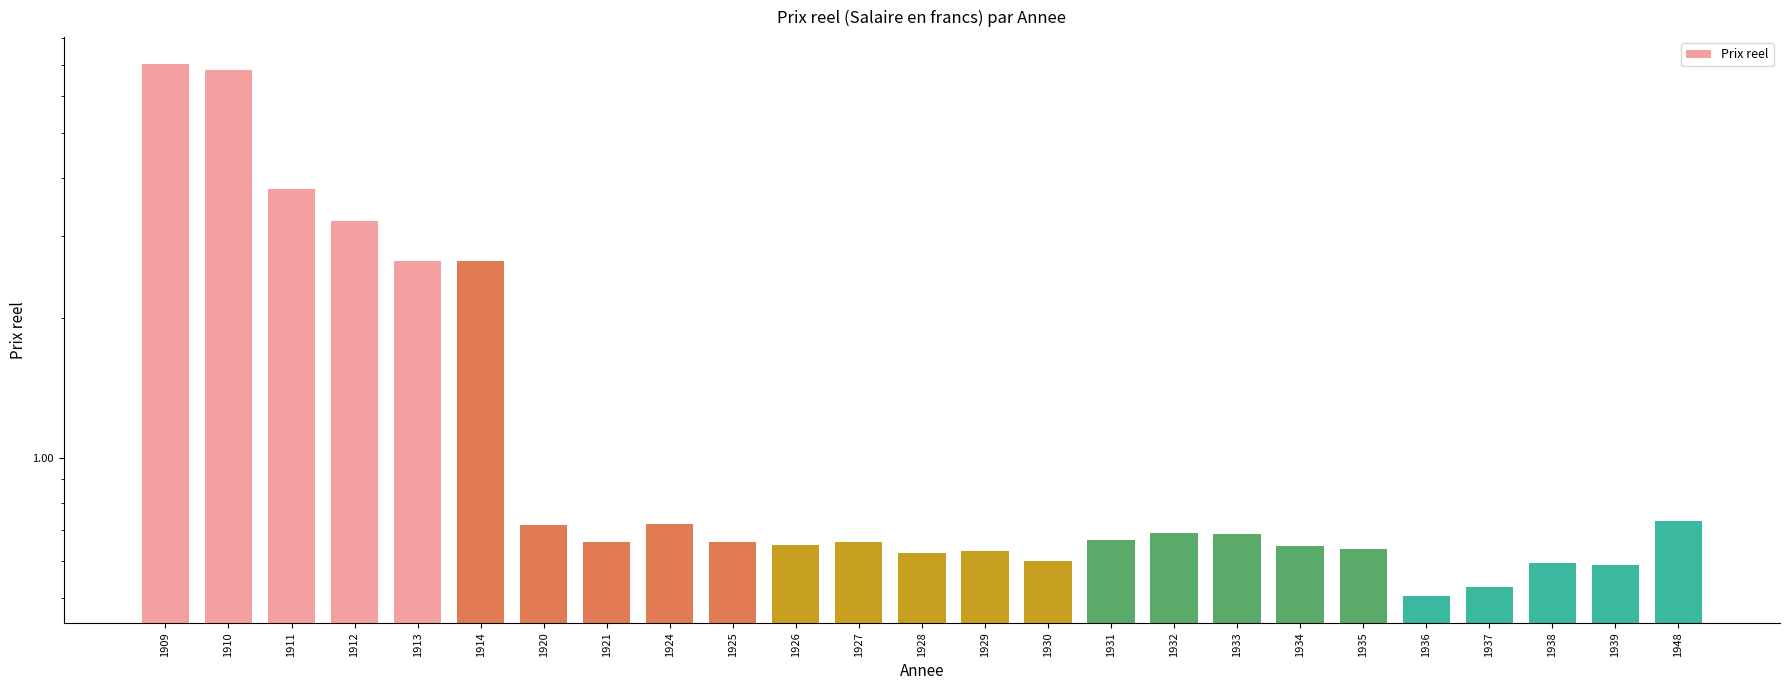

Rank the categories by value from highest to lowest.

1909, 1910, 1911, 1912, 1913, 1914, 1948, 1924, 1920, 1932, 1933, 1931, 1925, 1927, 1921, 1926, 1934, 1935, 1929, 1928, 1930, 1938, 1939, 1937, 1936